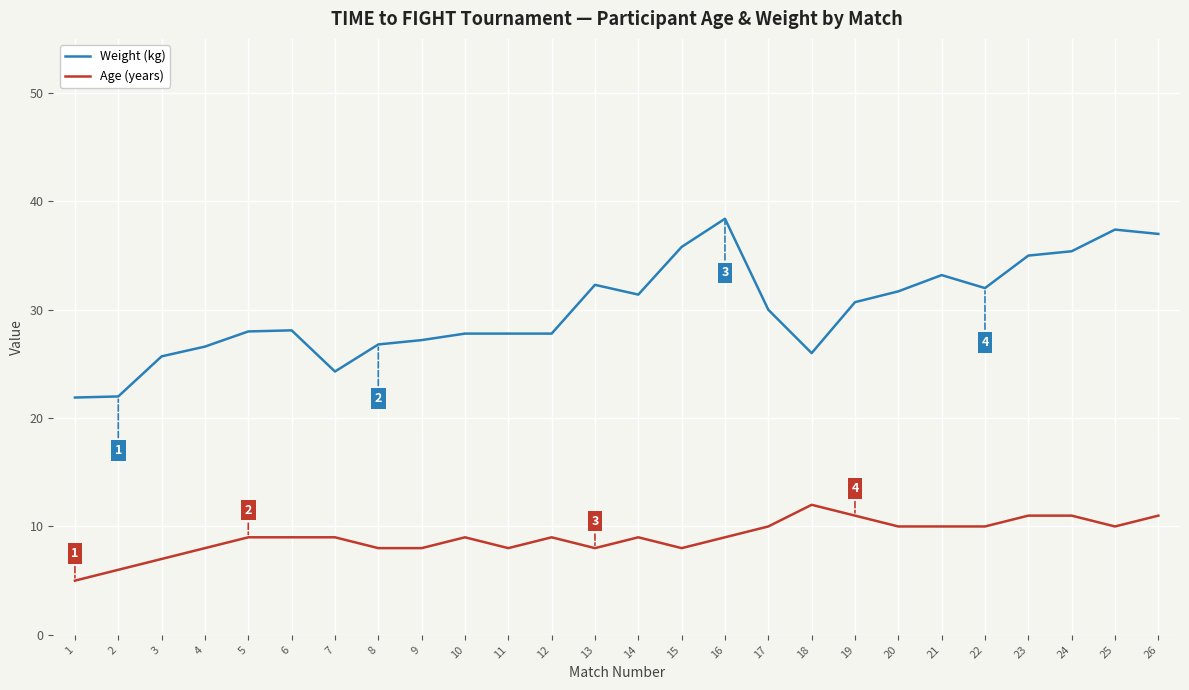

True or false: Weight (kg) and Age (years) cross at least once.

False